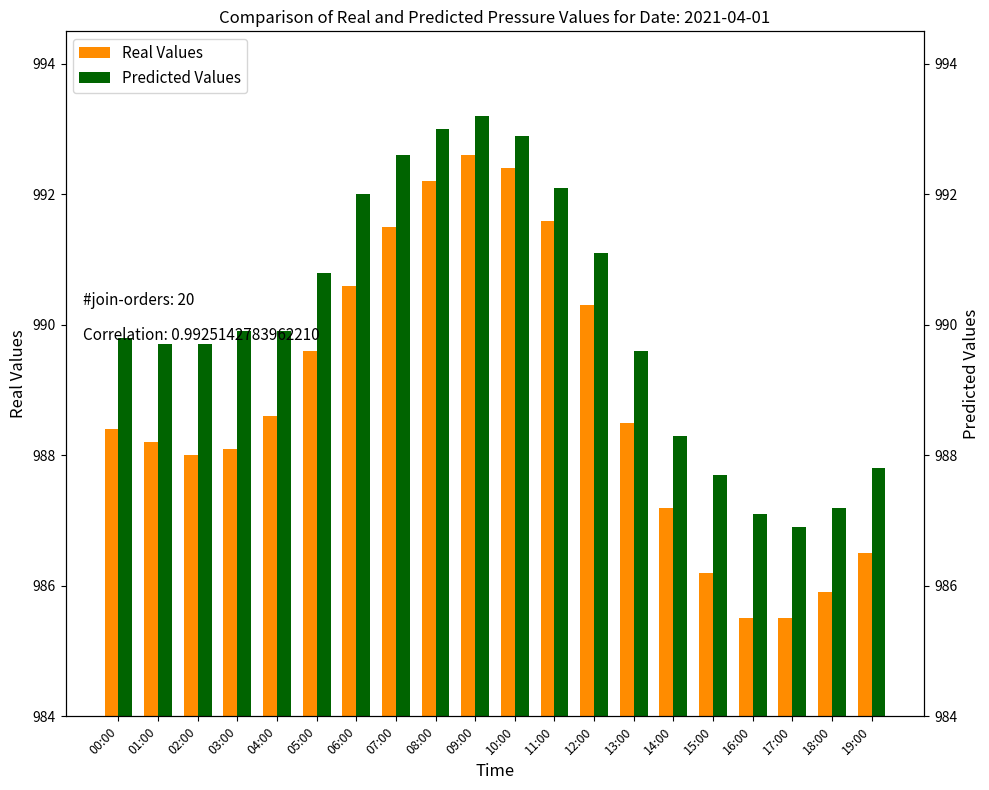

Which series has the largest total across all categories?

Predicted Values